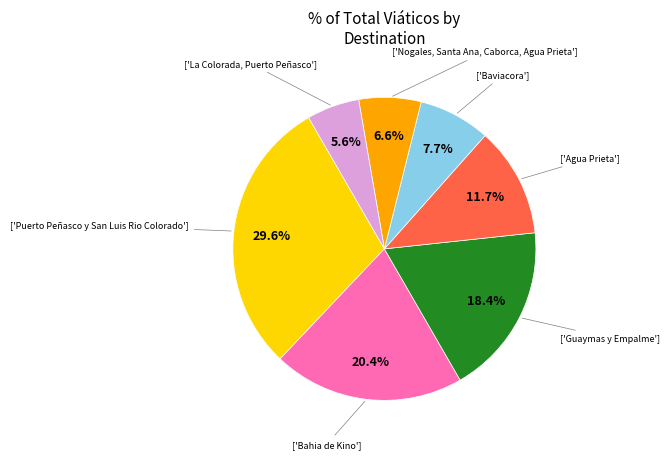

Does any single category account for the majority?

No